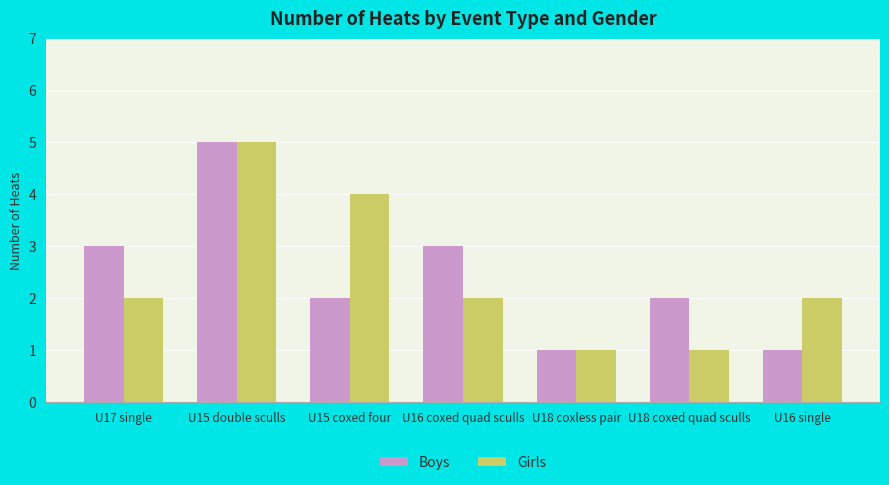

At which category is the sum across all series the highest?

U15 double sculls